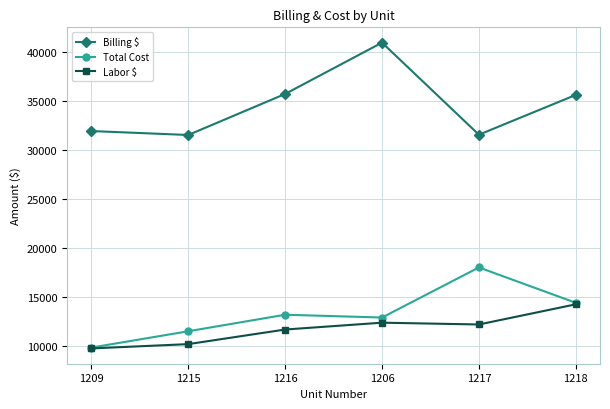

What is the value of the Total Cost point at the 4th from the left?

12894.6